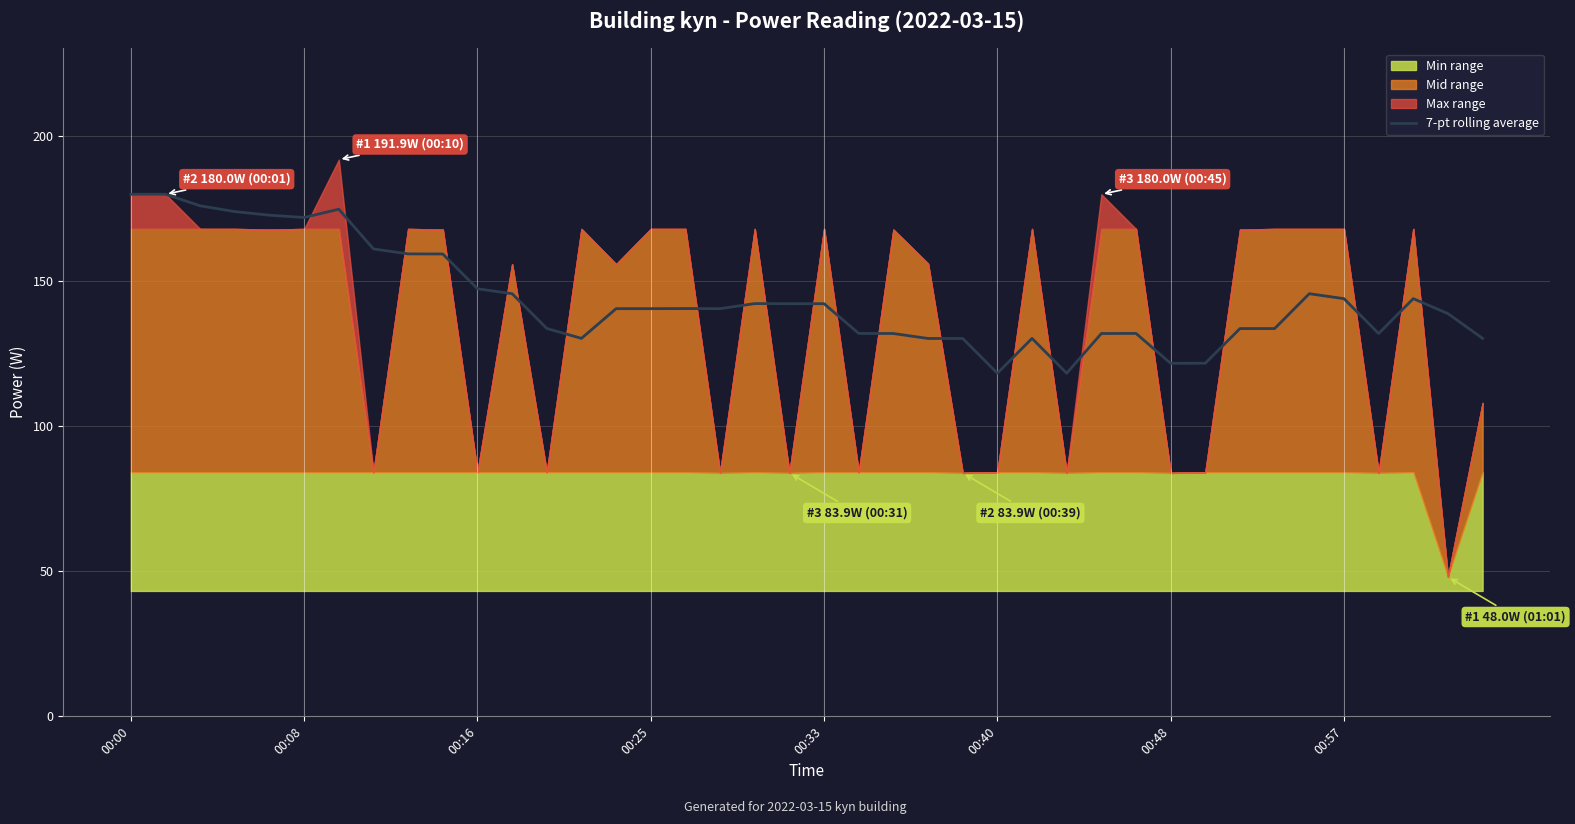

How many lines are shown in the chart?

1